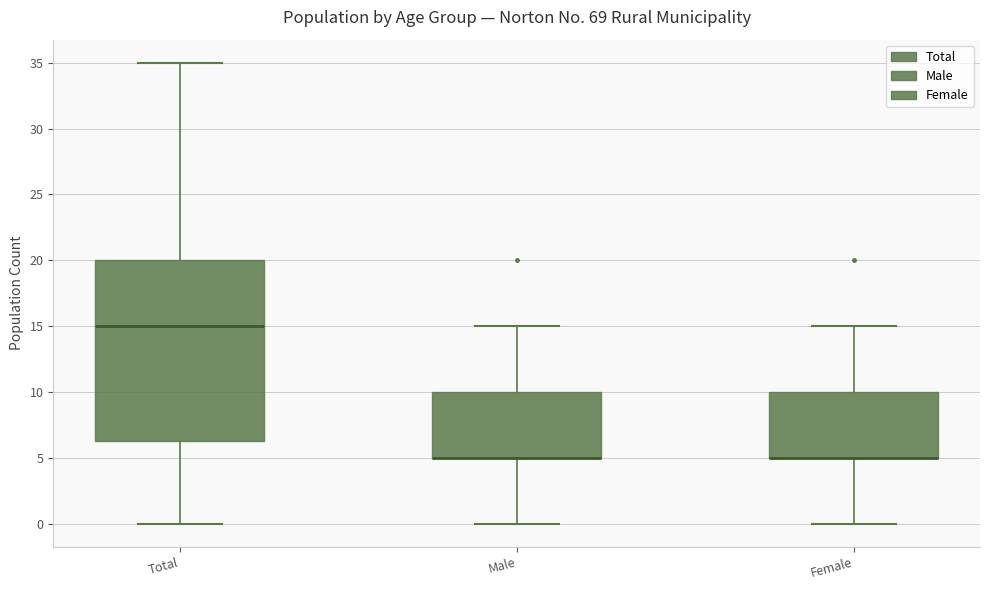

Reading left to right, transcribe this box plot: for each box, give where its median line is, the range the box spans, and where its two whiskers end, as read against the y-axis. The values are not printed on the chart, so give them approximately, as read against the axis.

Total: median 15.0, box 6.5 to 20.0, whiskers 0.0 to 35.0
Male: median 5.0 (drawn on the box's lower edge), box 5.0 to 10.0, whiskers 0.0 to 15.0
Female: median 5.0 (drawn on the box's lower edge), box 5.0 to 10.0, whiskers 0.0 to 15.0